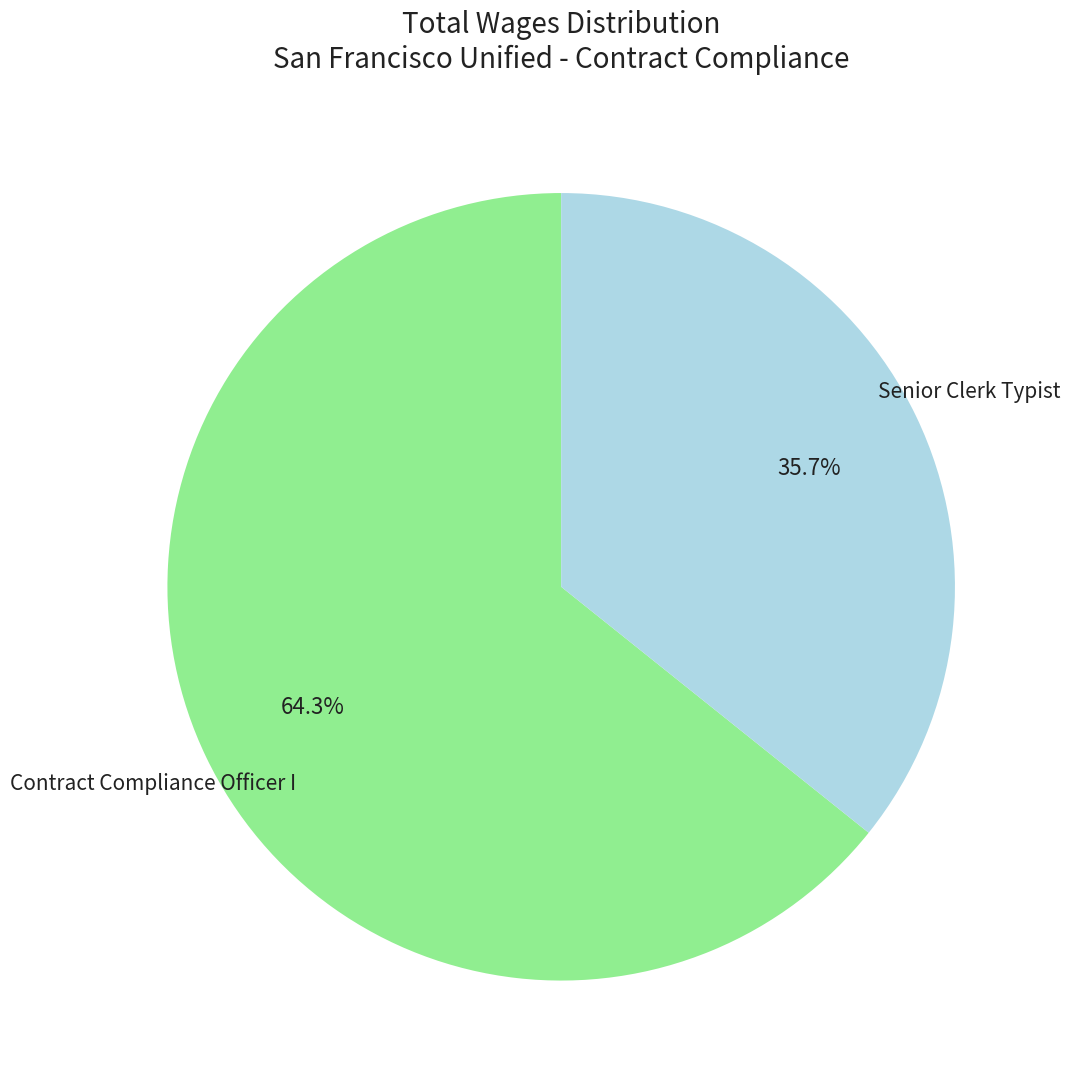

To the nearest percent, what percentage of the pie is Senior Clerk Typist?

36%